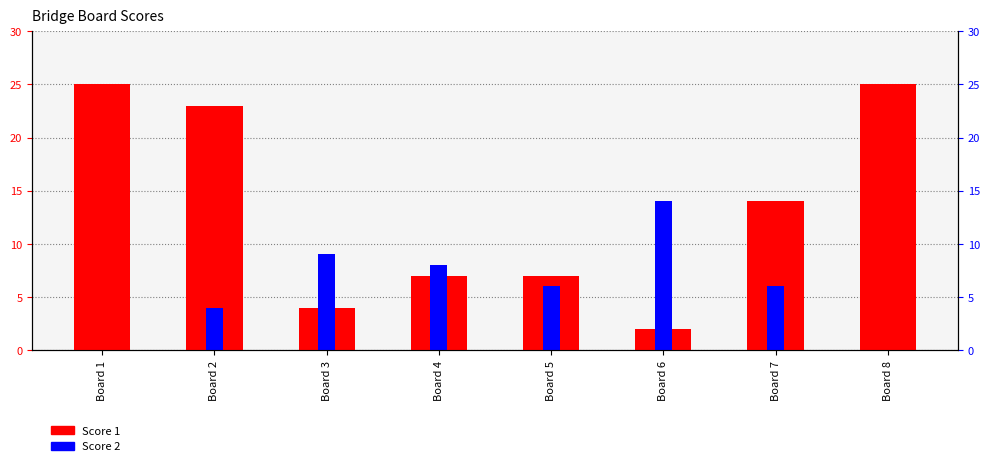

Reading right to left, transcribe all the data shown in this chart.

Score 1: Board 8=25	Board 7=14	Board 6=2	Board 5=7	Board 4=7	Board 3=4	Board 2=23	Board 1=25
Score 2: Board 8=0	Board 7=6	Board 6=14	Board 5=6	Board 4=8	Board 3=9	Board 2=4	Board 1=0